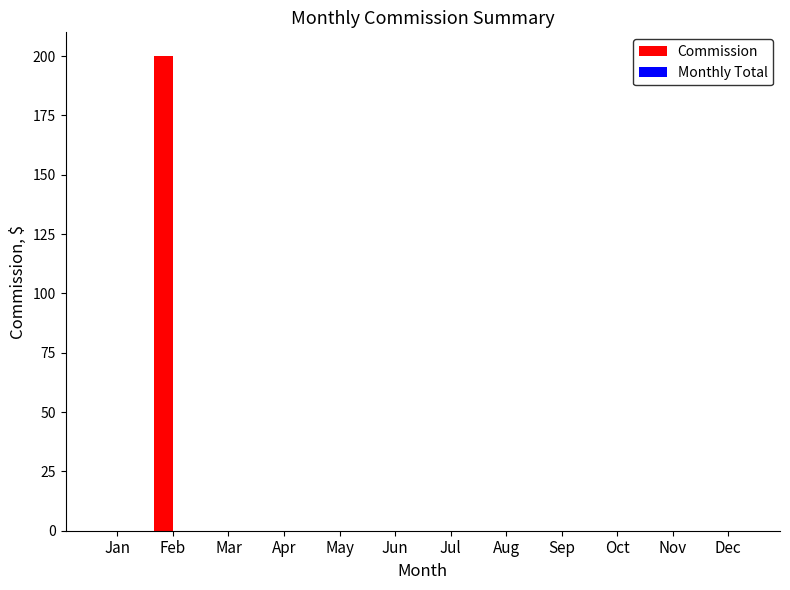

What is the change in value from Feb to Sep?

-200